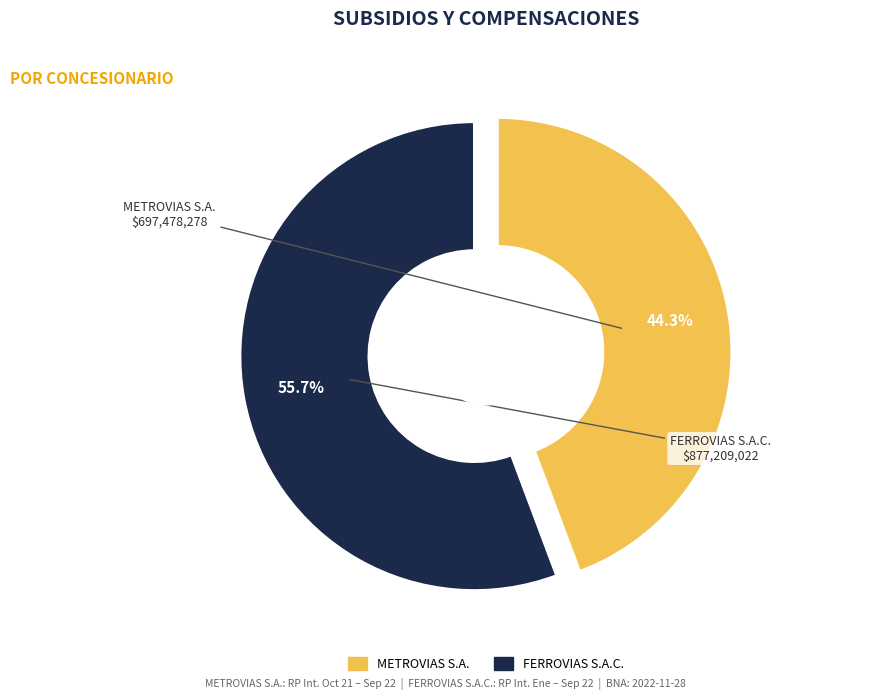

Does any single category account for the majority?

Yes